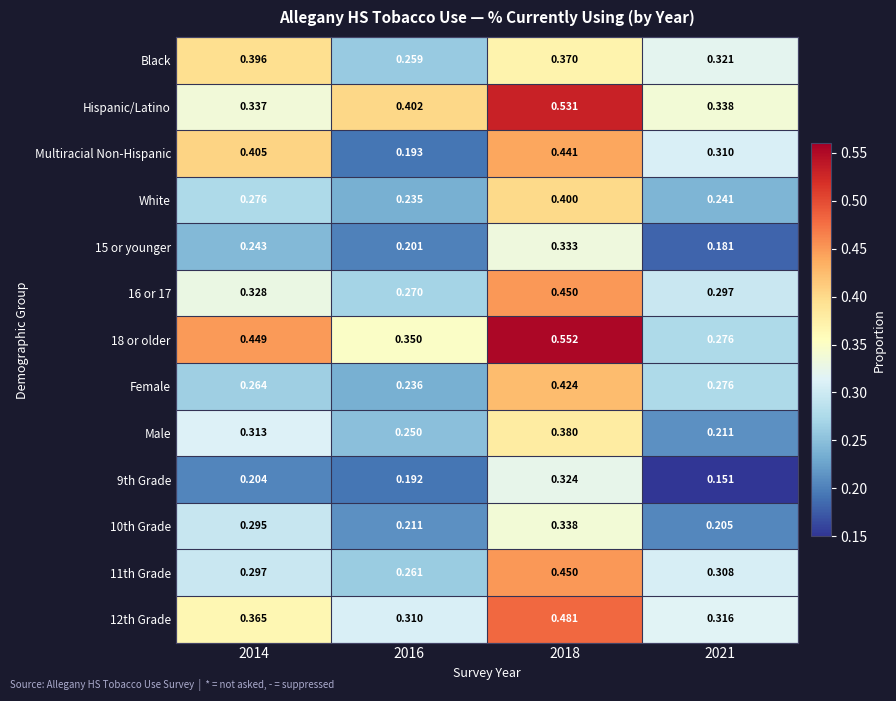

Which series changed the most between 2014 and 2016?

Multiracial Non-Hispanic